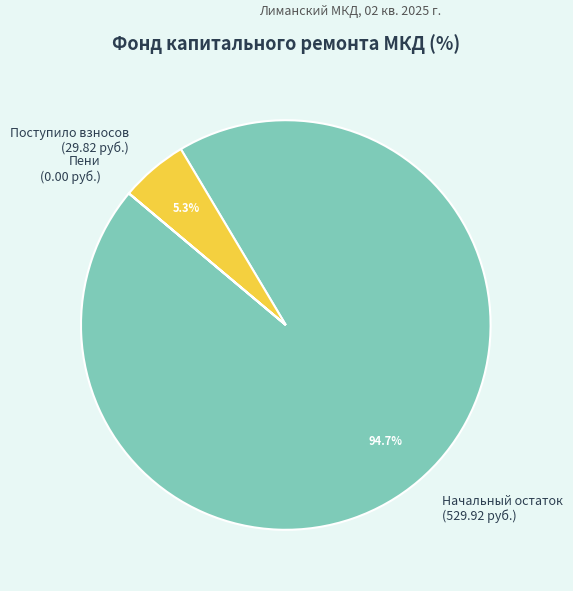

What percentage is NOT represented by Начальный остаток (529.92 руб.)?

5.3%